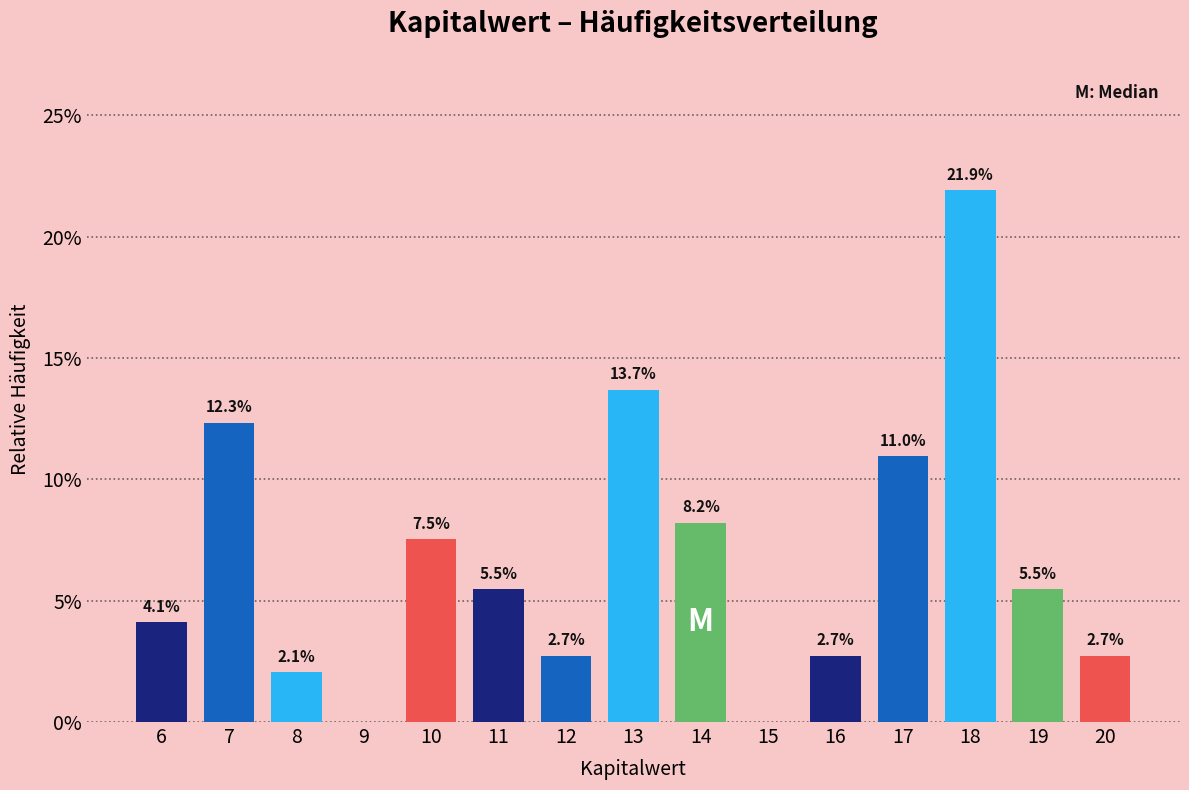

Reading left to right, what are all the values shown in this chart?

6=4.1	7=12.3	8=2.1	9=0.0	10=7.5	11=5.5	12=2.7	13=13.7	14=8.2	15=0.0	16=2.7	17=11.0	18=21.9	19=5.5	20=2.7